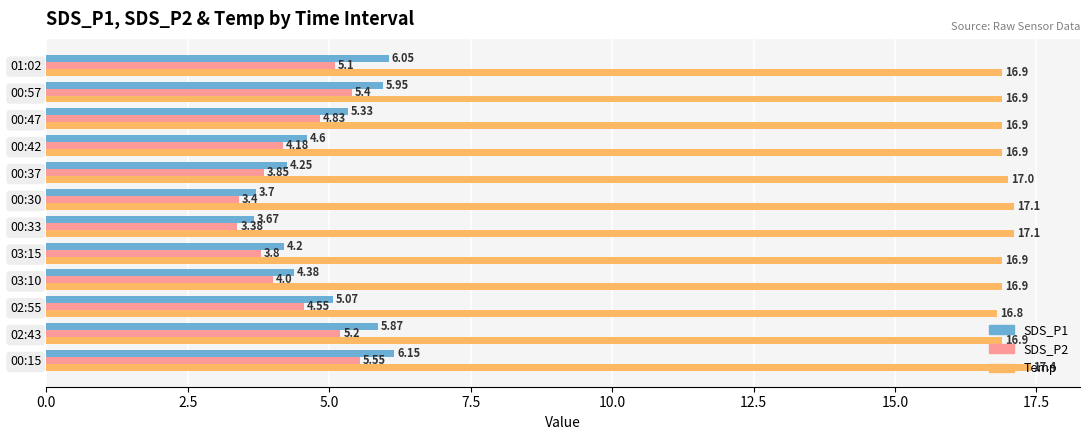

What is the minimum value for SDS_P1?

3.7